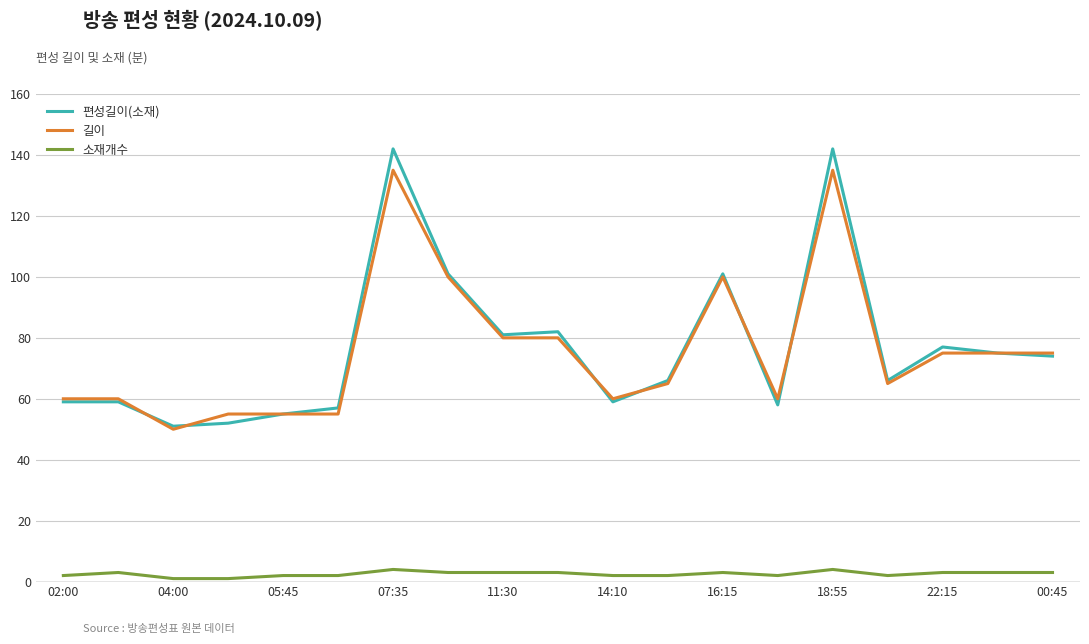

Rank the series by their maximum value, from lowest to highest.

소재개수, 길이, 편성길이(소재)